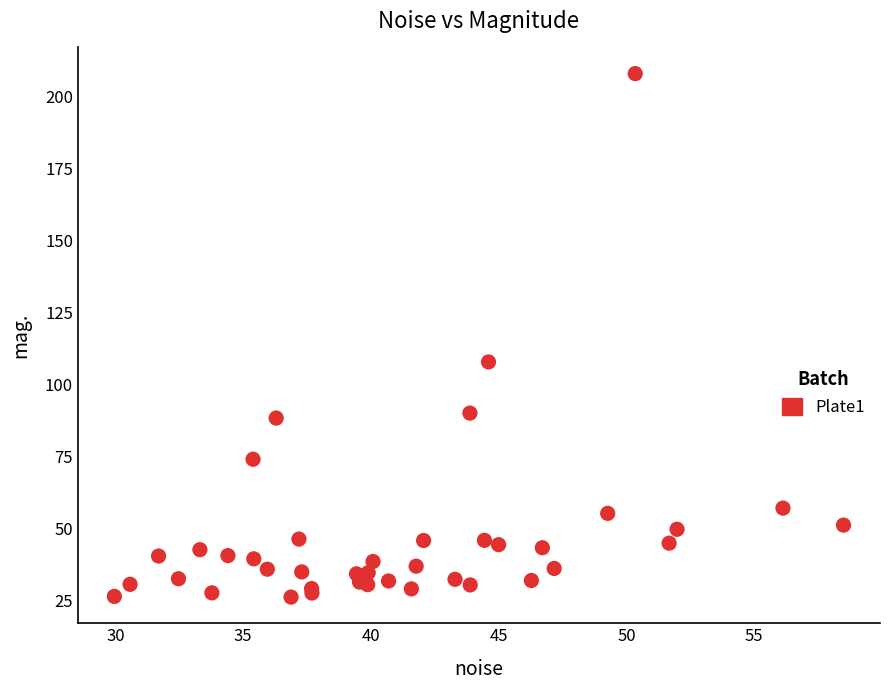

What Y value in the scatter plot is closest to 117?

107.9